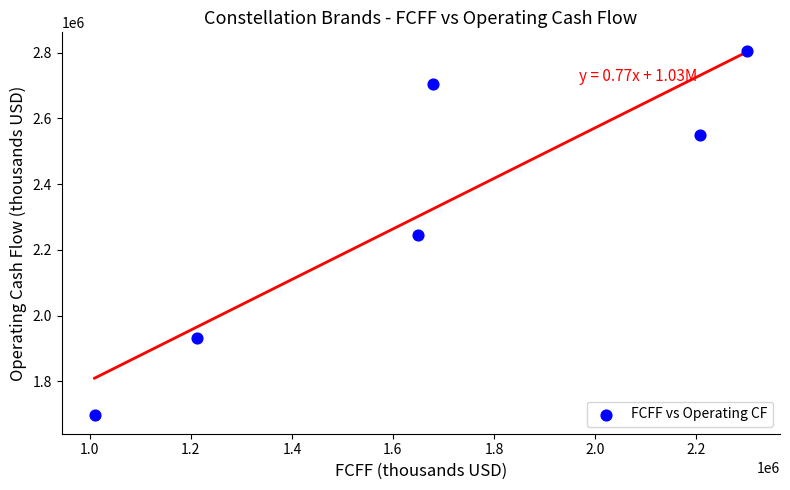

What is the range of X values (max minus min)?

1292056